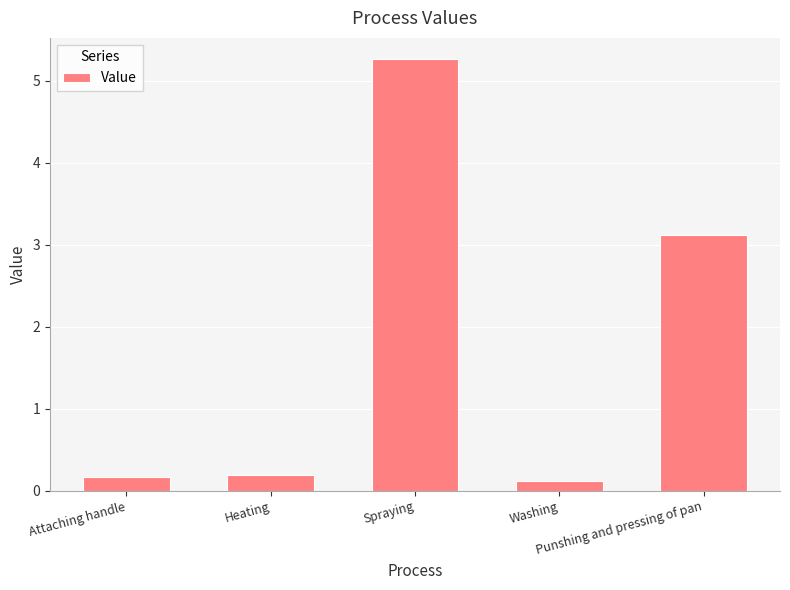

Which label corresponds to the largest value in the chart?

Spraying